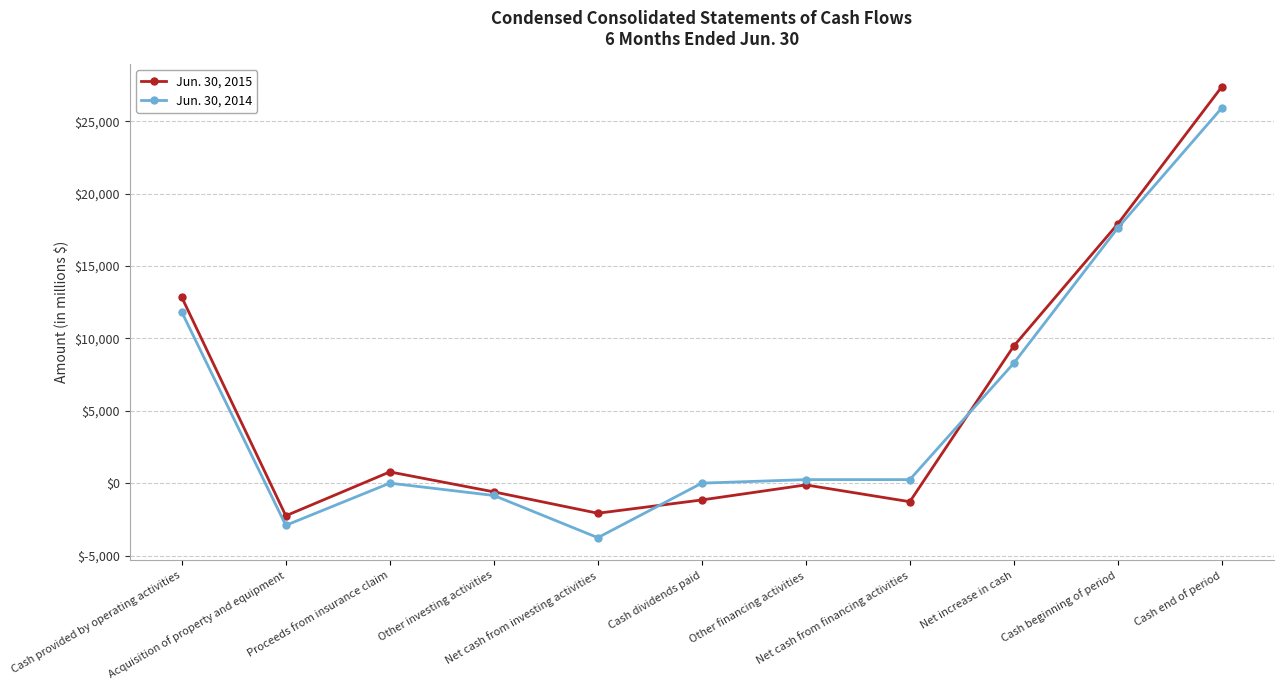

List the series in order of their peak value, highest first.

Jun. 30, 2015, Jun. 30, 2014